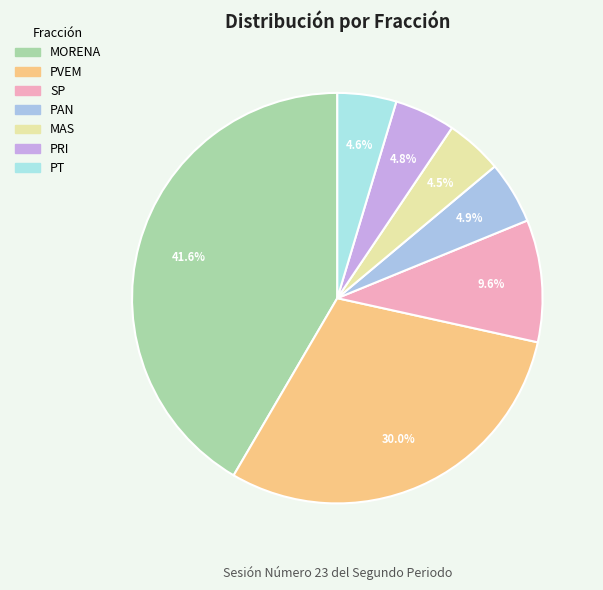

Rank the categories by value from lowest to highest.

MAS, PT, PRI, PAN, SP, PVEM, MORENA